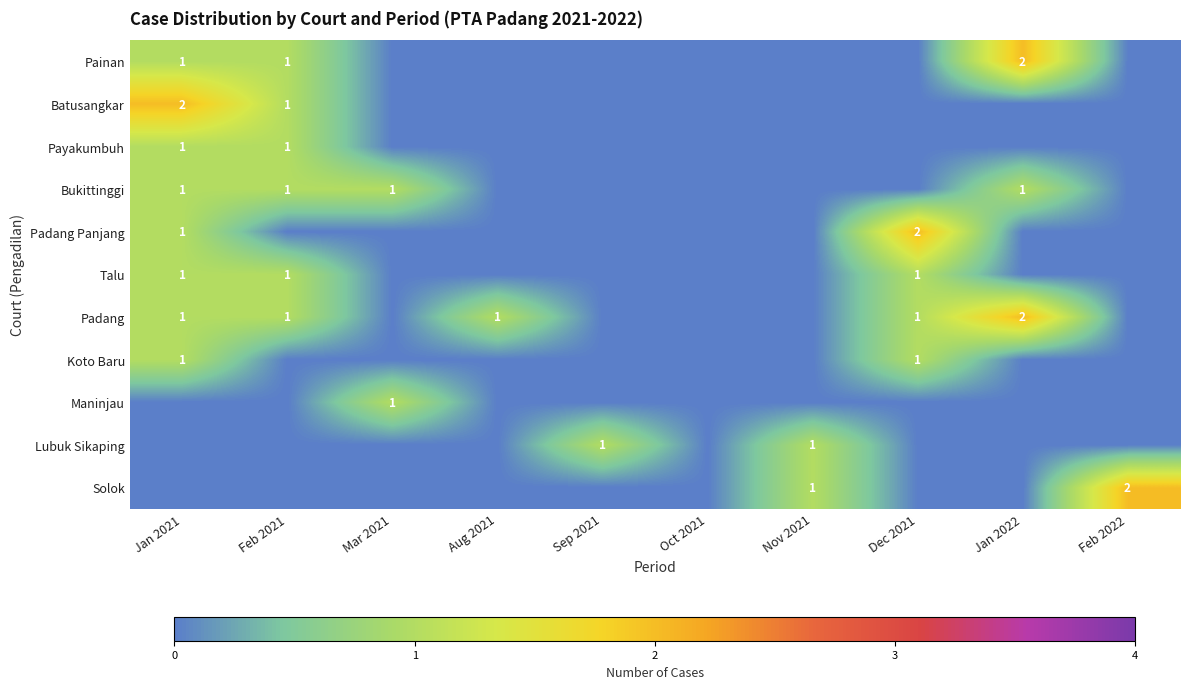

The value of Lubuk Sikaping at Nov 2021 is 1. True or false?

True